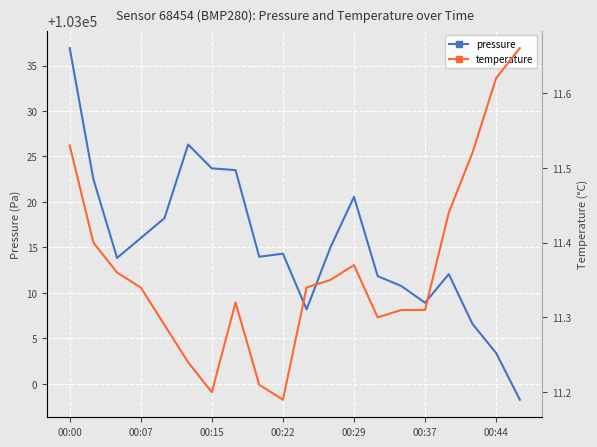

Is this an area chart (filled region under the line)?

No